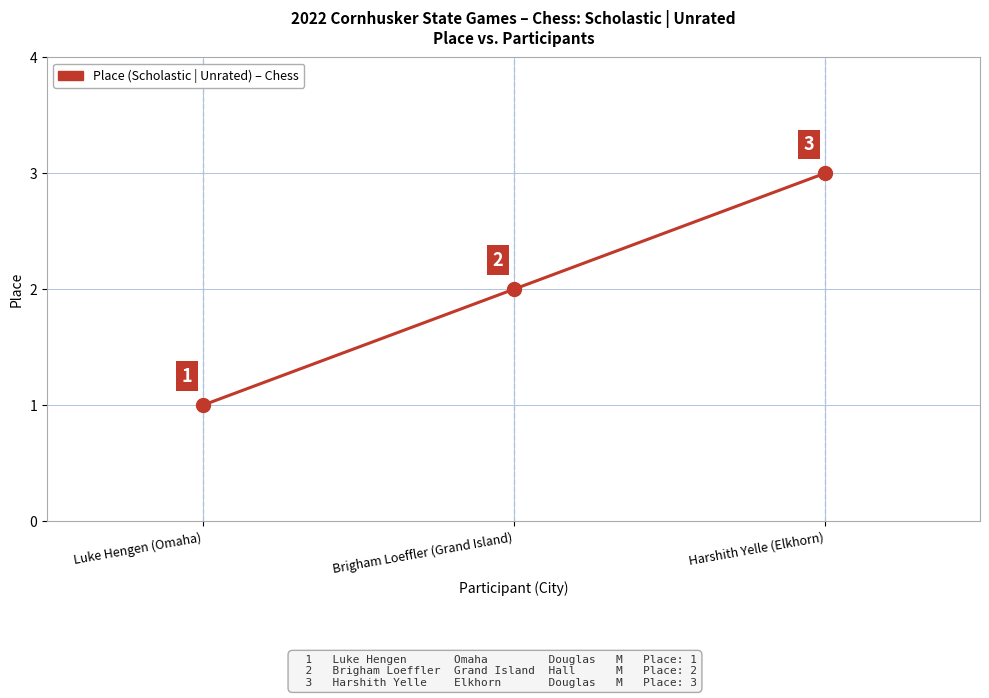

How many lines are shown in the chart?

1